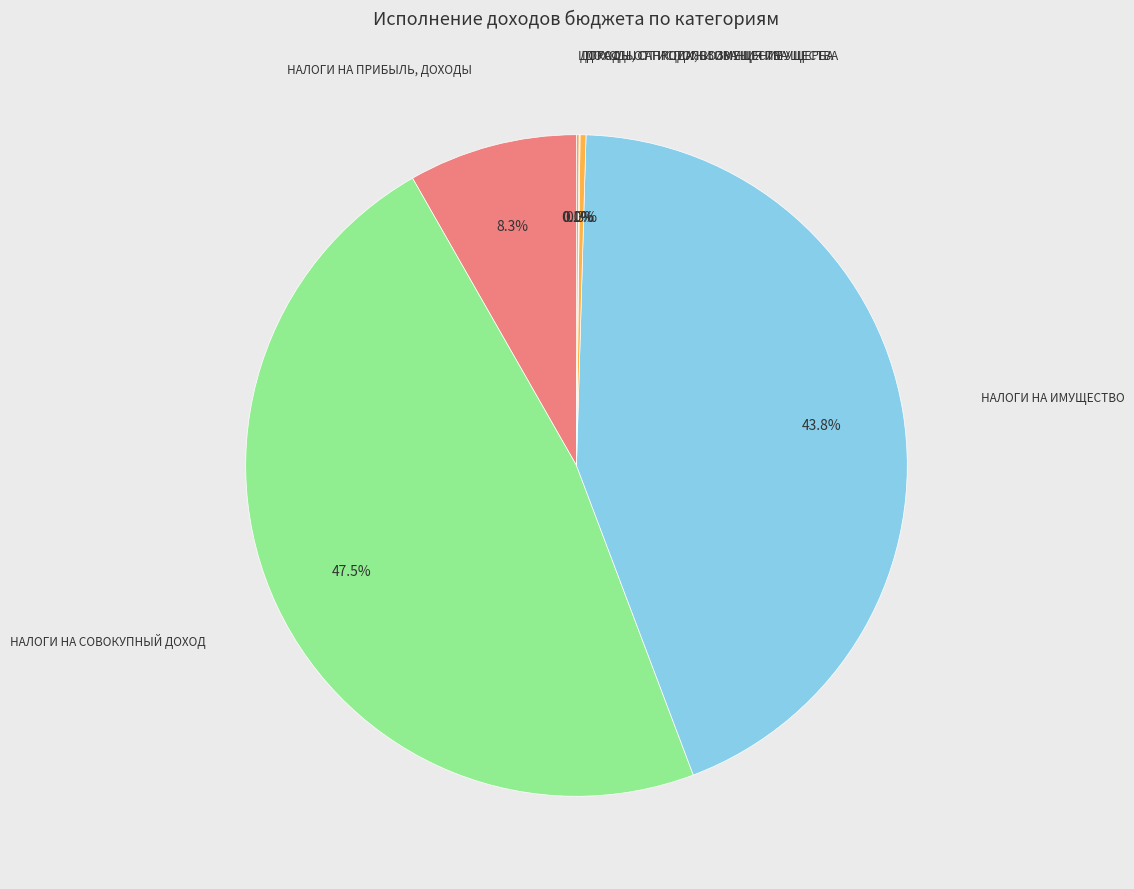

How many slices are in this pie chart?

6